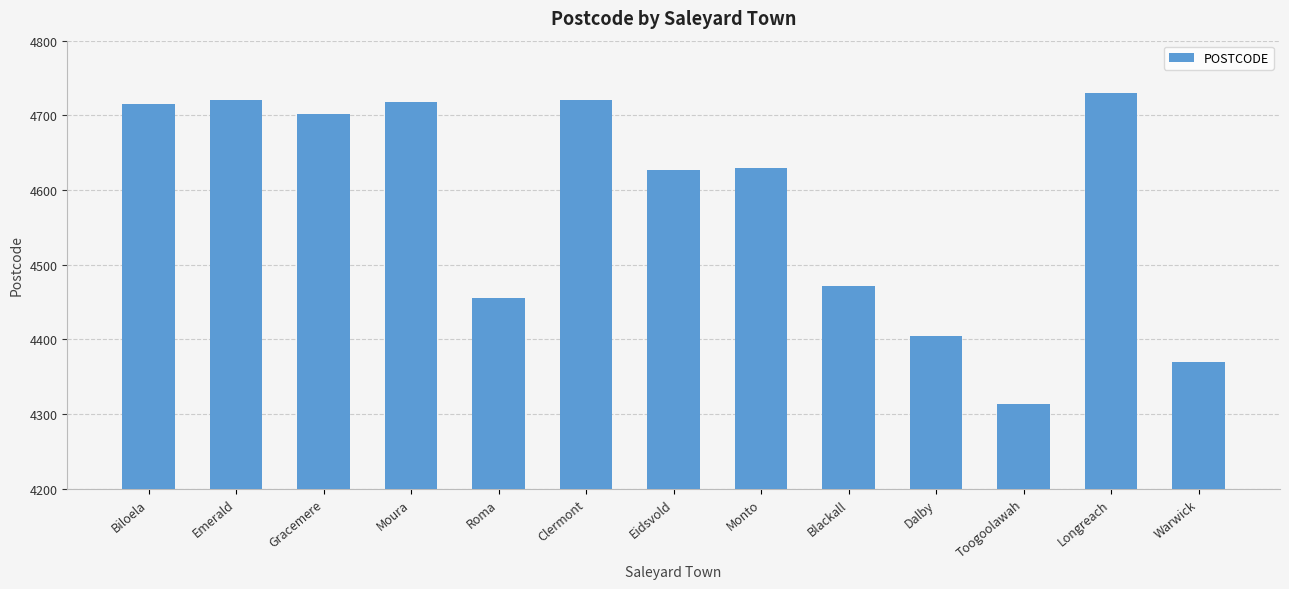

What is the sum of all values?

59578